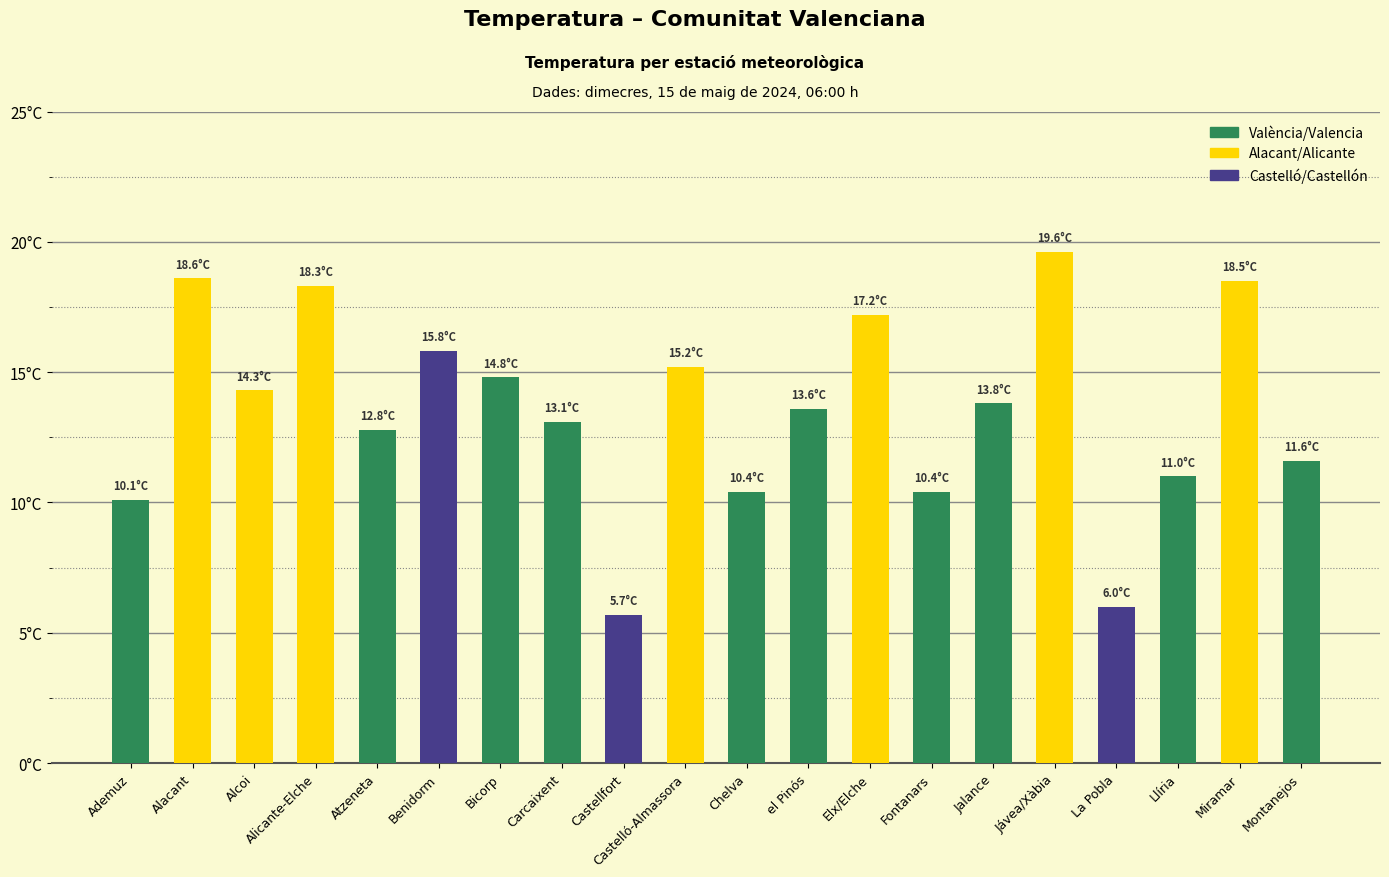

Are the bars horizontal?

No